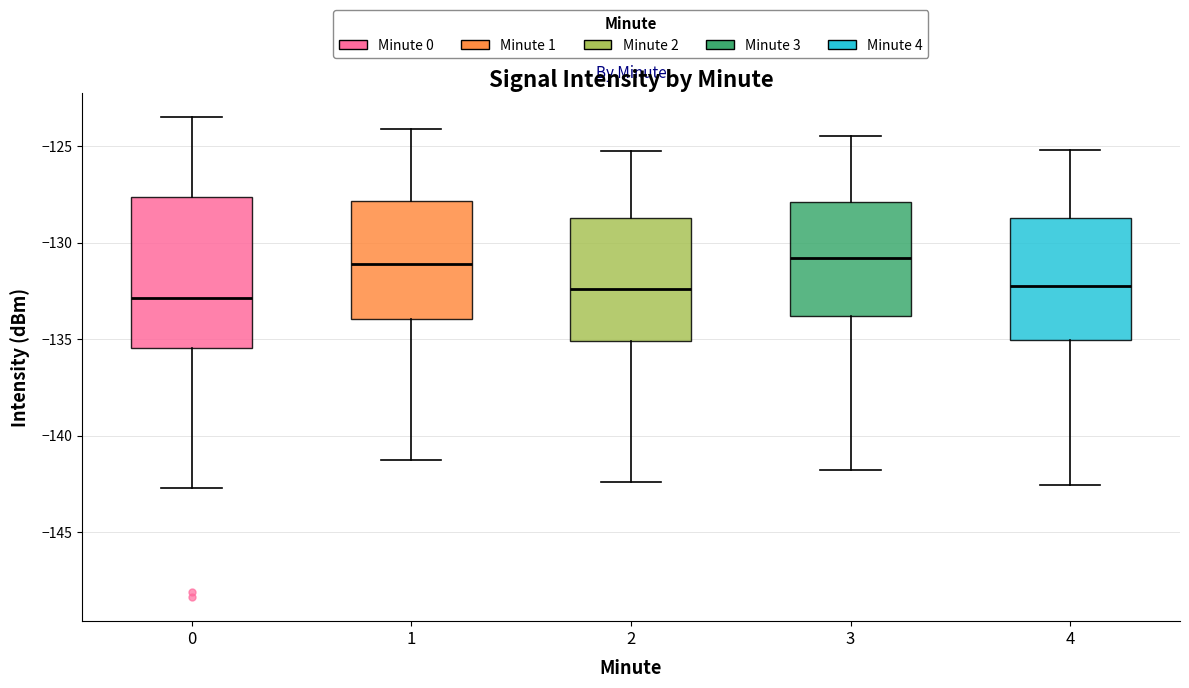

Reading left to right, transcribe this box plot: for each box, give where its median line is, the range the box spans, and where its two whiskers end, as read against the y-axis. The values are not printed on the chart, so give them approximately, as read against the axis.

0: median -133.0, box -135.5 to -127.5, whiskers -142.5 to -123.5
1: median -131.0, box -134.0 to -128.0, whiskers -141.0 to -124.0
2: median -132.5, box -135.0 to -128.5, whiskers -142.5 to -125.0
3: median -131.0, box -134.0 to -128.0, whiskers -142.0 to -124.5
4: median -132.0, box -135.0 to -128.5, whiskers -142.5 to -125.0